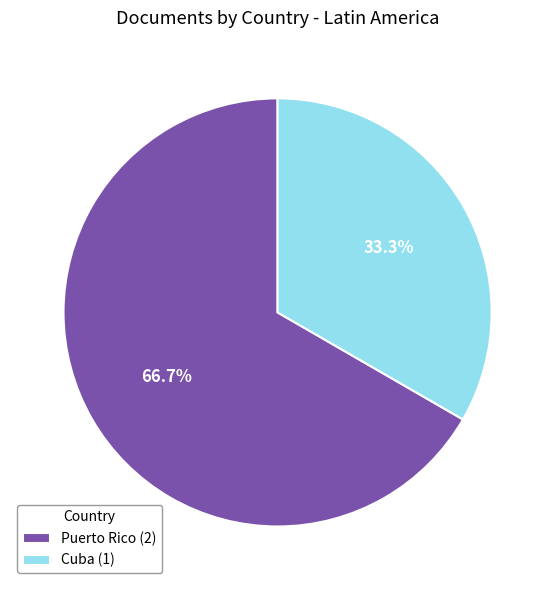

To the nearest percent, what percentage of the pie is Cuba?

33%